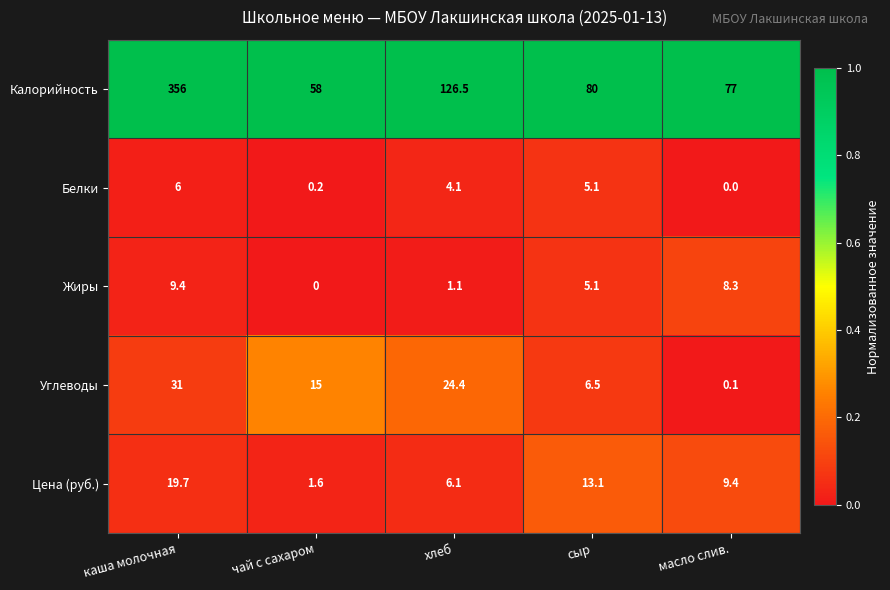

Between чай с сахаром and хлеб, which series saw the biggest shift?

Калорийность